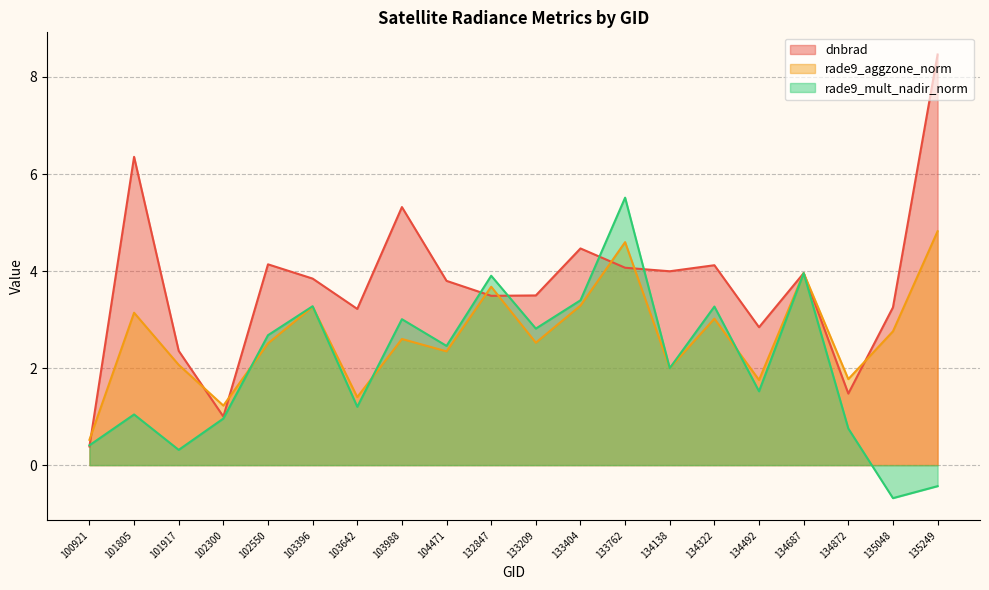

What is the highest value of the rade9_mult_nadir_norm series?

5.5